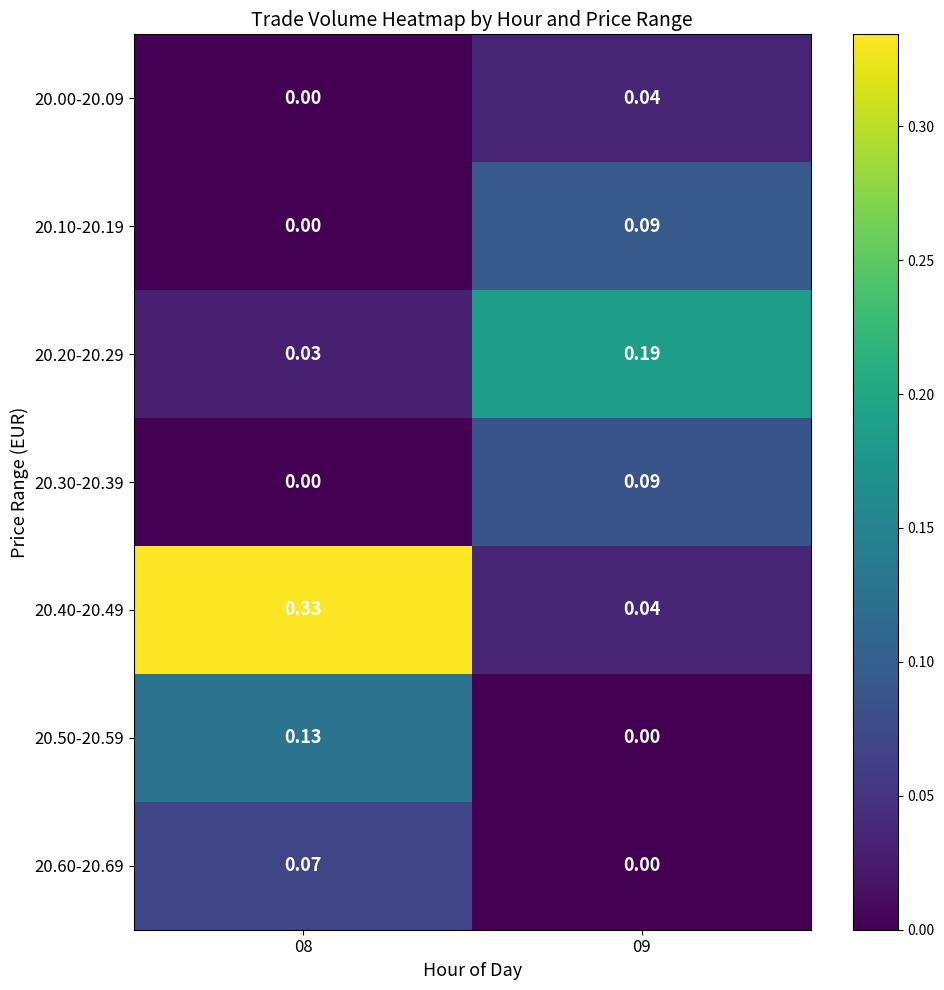

Is the value of 20.60-20.69 at 08 greater than the value of 20.50-20.59 at 09?

Yes